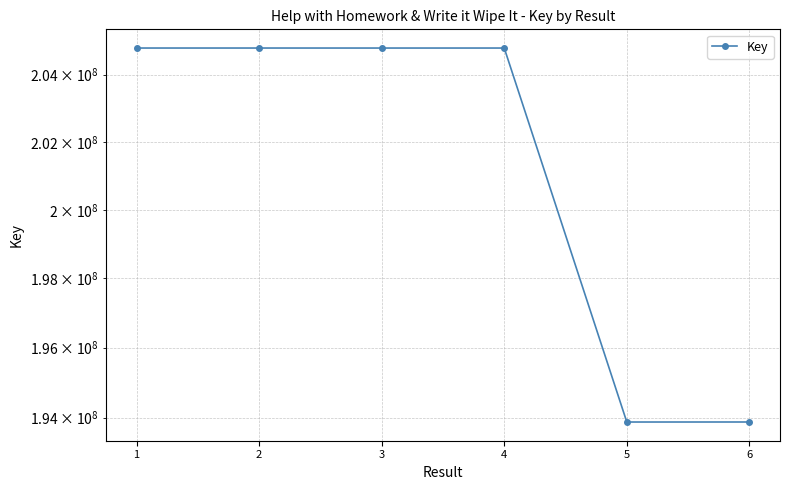

Does the chart display data point markers on the line(s)?

Yes